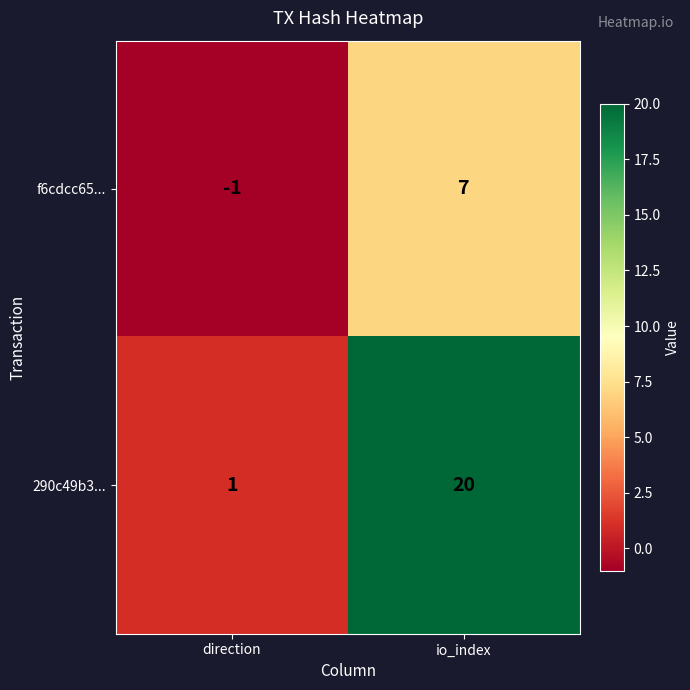

At direction, list the series in order from largest to smallest.

290c49b3..., f6cdcc65...